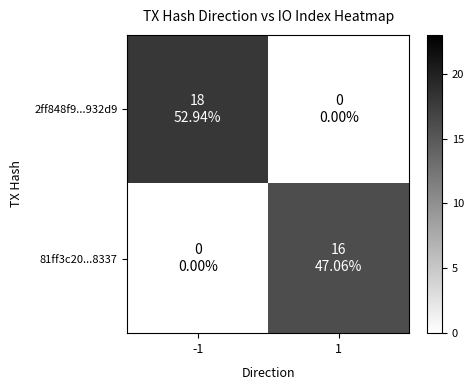

Which series has the largest total across all categories?

2ff848f9...932d9